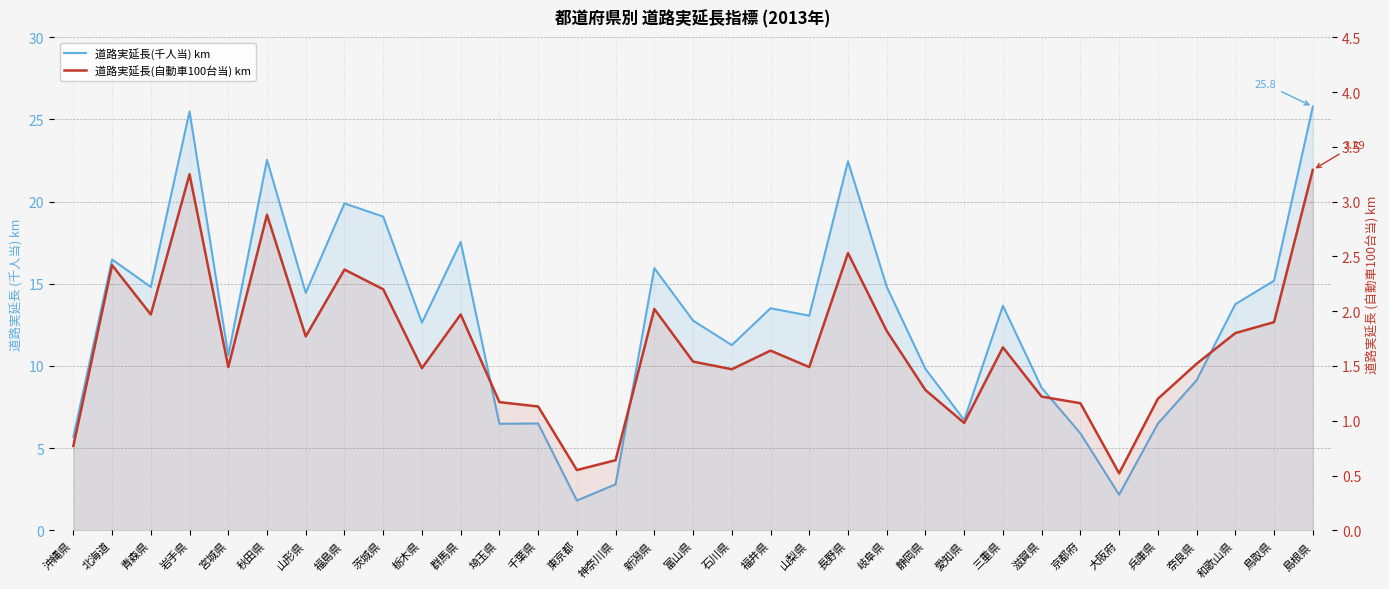

Reading right to left, extract all data points from this chart.

道路実延長(千人当) km: 25.8	15.2	13.8	9.1	6.5	2.2	5.9	8.7	13.7	6.7	9.8	14.8	22.4	13.1	13.5	11.3	12.8	15.9	2.8	1.8	6.5	6.5	17.6	12.6	19.1	19.9	14.4	22.5	10.6	25.5	14.8	16.5	5.7
道路実延長(自動車100台当) km: 3.3	1.9	1.8	1.5	1.2	0.5	1.2	1.2	1.7	1.0	1.3	1.8	2.5	1.5	1.6	1.5	1.5	2.0	0.6	0.6	1.1	1.2	2.0	1.5	2.2	2.4	1.8	2.9	1.5	3.2	2.0	2.4	0.8